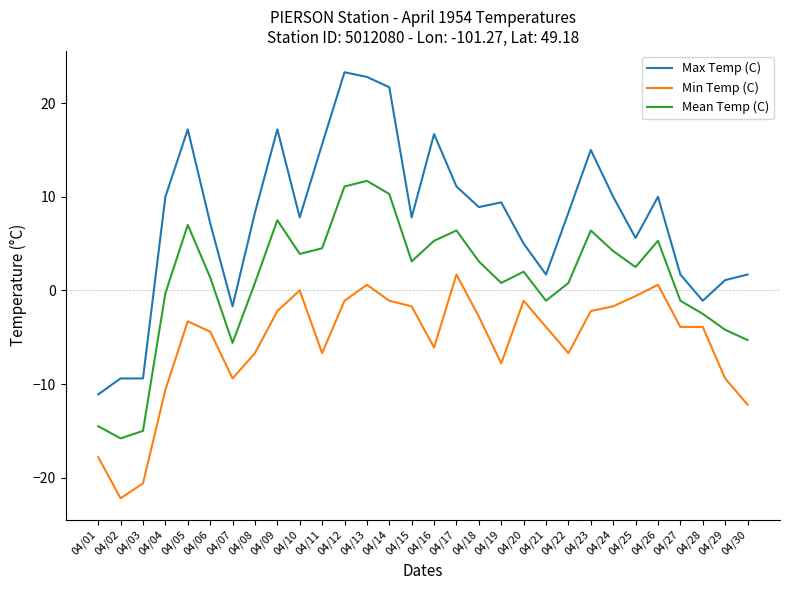

The value of Max Temp (C) at 04/25 is 5.6. True or false?

True